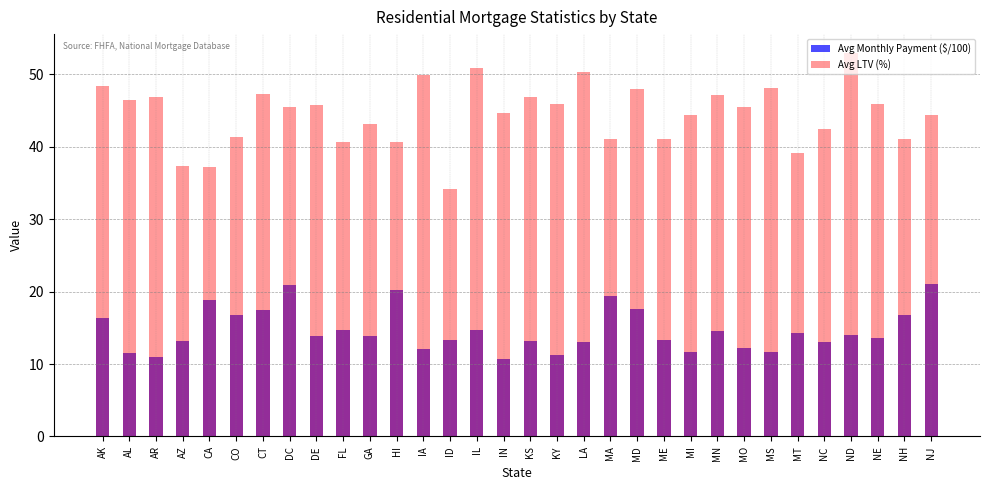

What is the difference between the maximum and second lowest values in the Avg LTV (%) series?

15.7